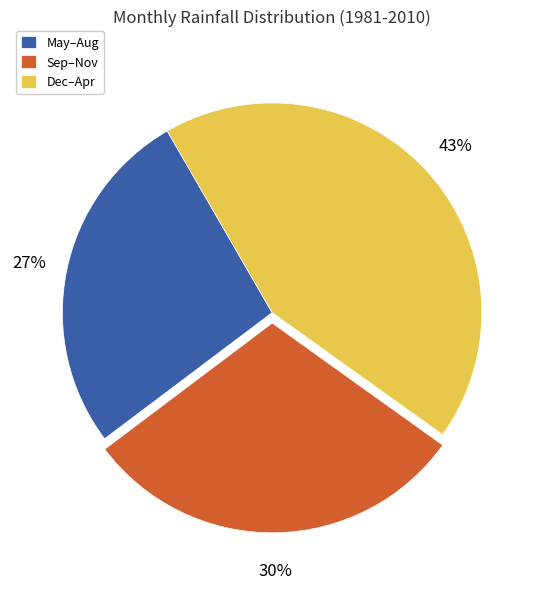

What is the ratio of the value at Sep–Nov to the value at Dec–Apr?

0.7